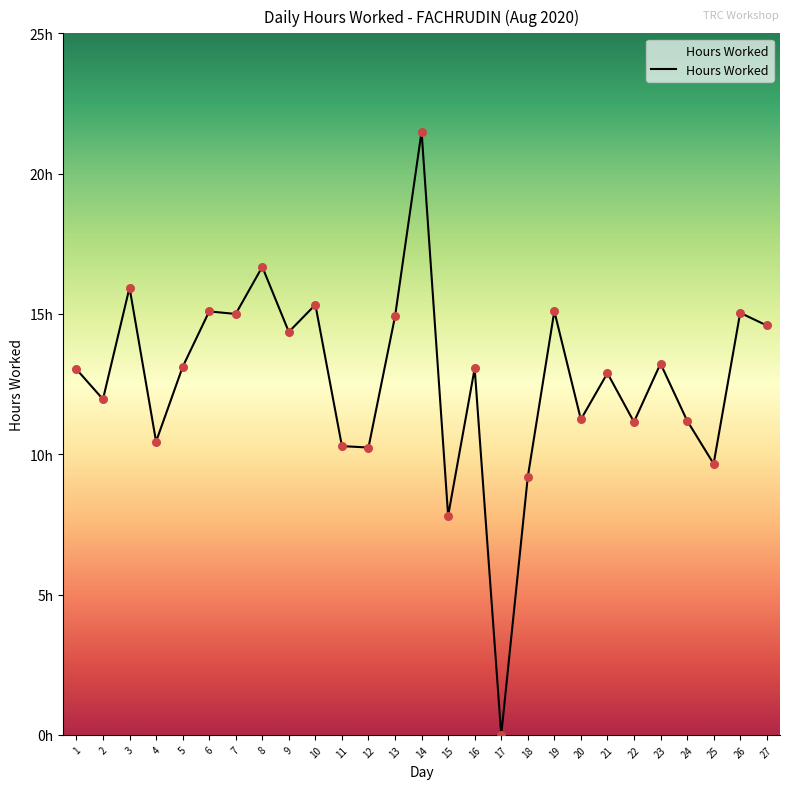

Which has a higher value, 9 or 7?

7